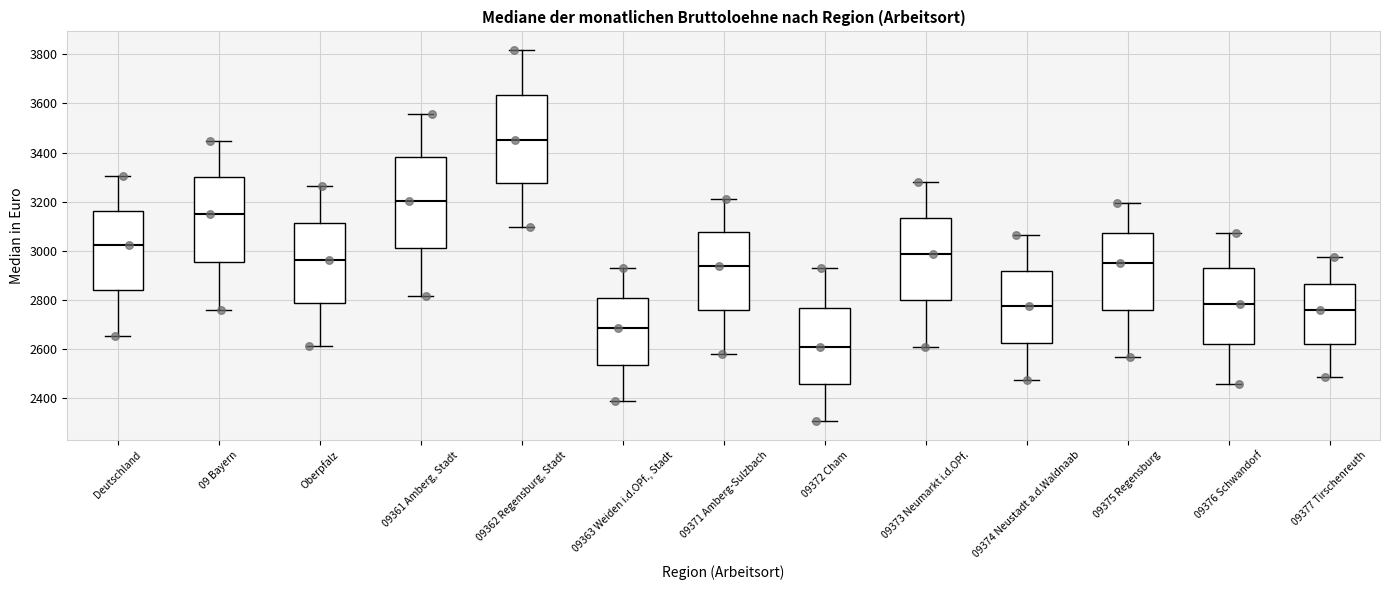

Where does the lower whisker of the box for 09373 Neumarkt i.d.OPf. end on the y-axis? The values are not printed on the chart, so give them approximately, as read against the axis.

2600